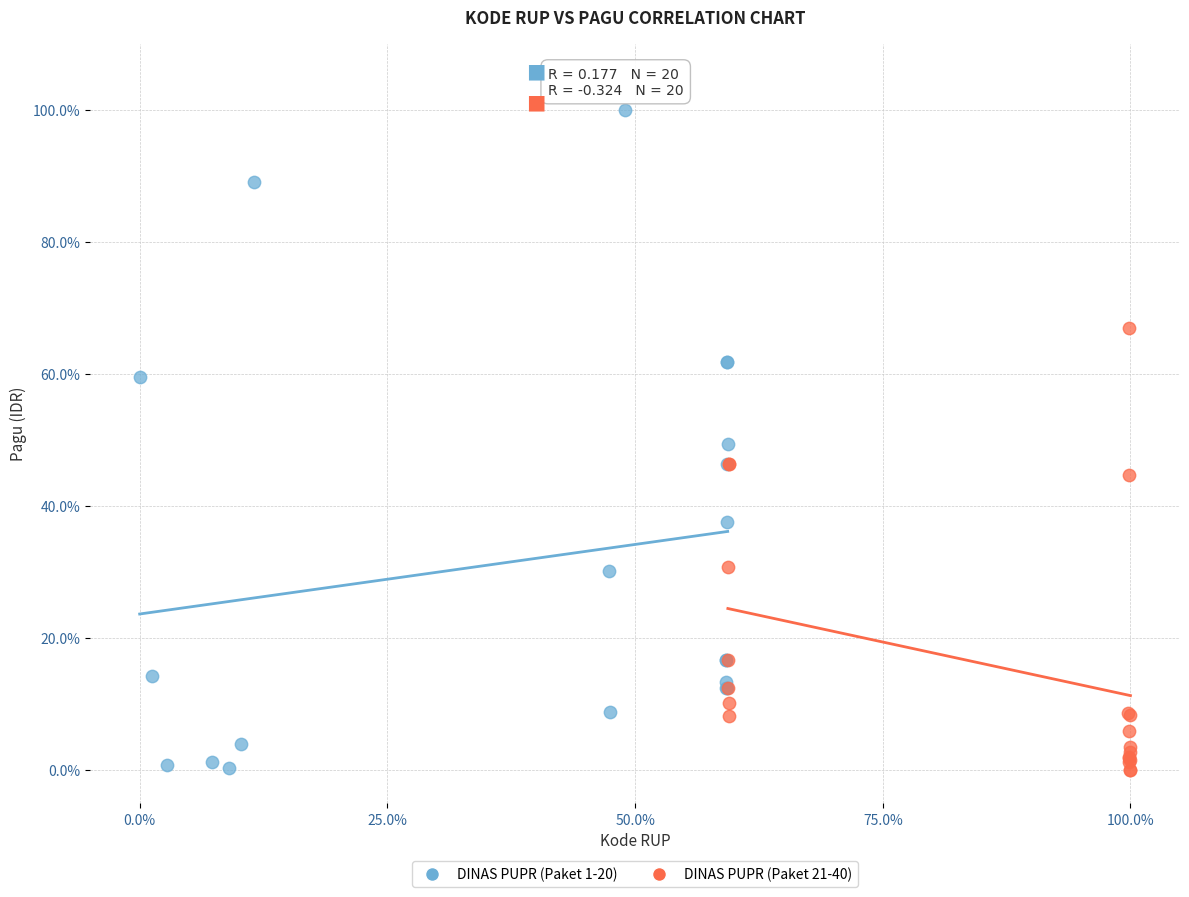

Which series contains the highest Y value?

DINAS PUPR (Paket 1-20)